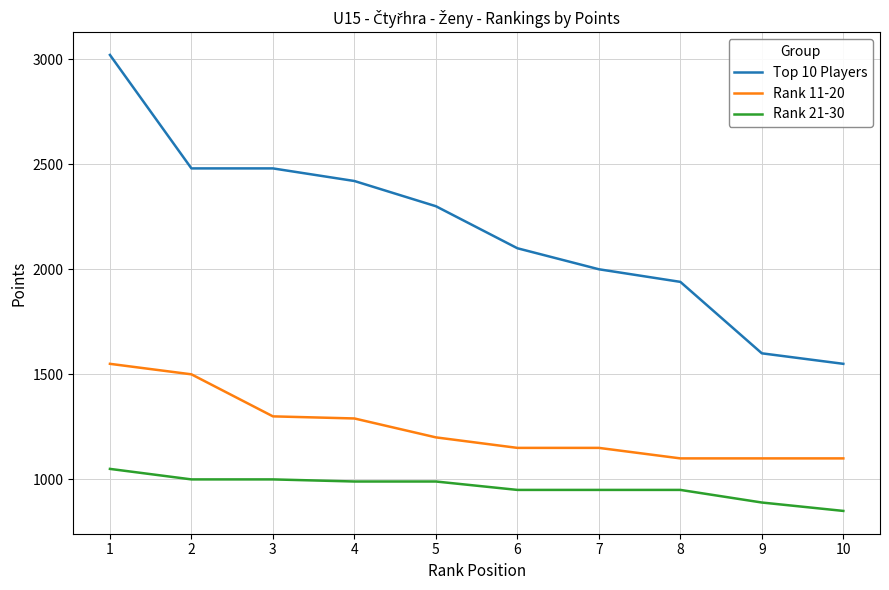

What is the difference between the Top 10 Players values at 7 and 3?

480